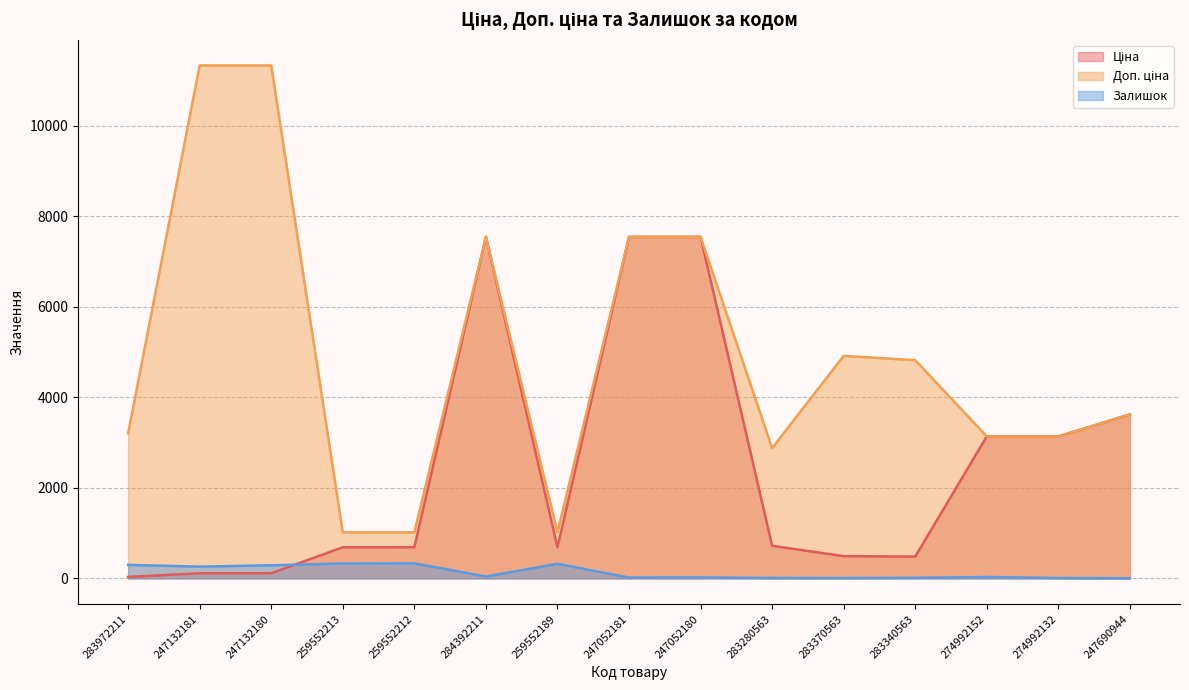

Reading left to right, transcribe all the data shown in this chart.

Ціна: 283972211=32.0	247132181=113.3	247132180=113.3	259552213=689.1	259552212=689.1	284392211=7545.9	259552189=689.1	247052181=7545.9	247052180=7545.9	283280563=719.6	283370563=491.7	283340563=482.1	274992152=3136.8	274992132=3136.8	247690944=3622.2
Доп. ціна: 283972211=3205.0	247132181=11334.0	247132180=11334.0	259552213=1017.8	259552212=1017.8	284392211=7545.9	259552189=1017.8	247052181=7545.9	247052180=7545.9	283280563=2878.5	283370563=4917.4	283340563=4821.4	274992152=3137.0	274992132=3137.0	247690944=3622.2
Залишок: 283972211=299.0	247132181=260.0	247132180=290.0	259552213=330.0	259552212=333.0	284392211=42.0	259552189=323.0	247052181=19.0	247052180=21.0	283280563=9.0	283370563=8.0	283340563=13.0	274992152=31.0	274992132=8.0	247690944=2.0